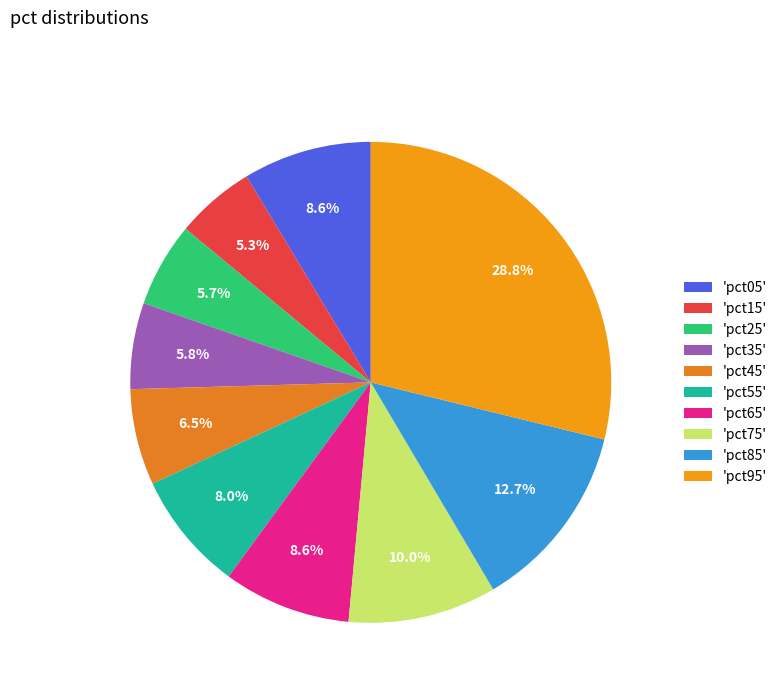

Count the number of slices in the pie.

10